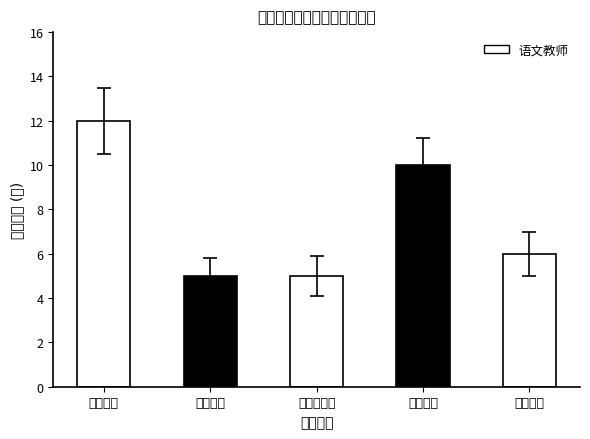

What is the label of the 2nd bar from the left?

夏郢初中